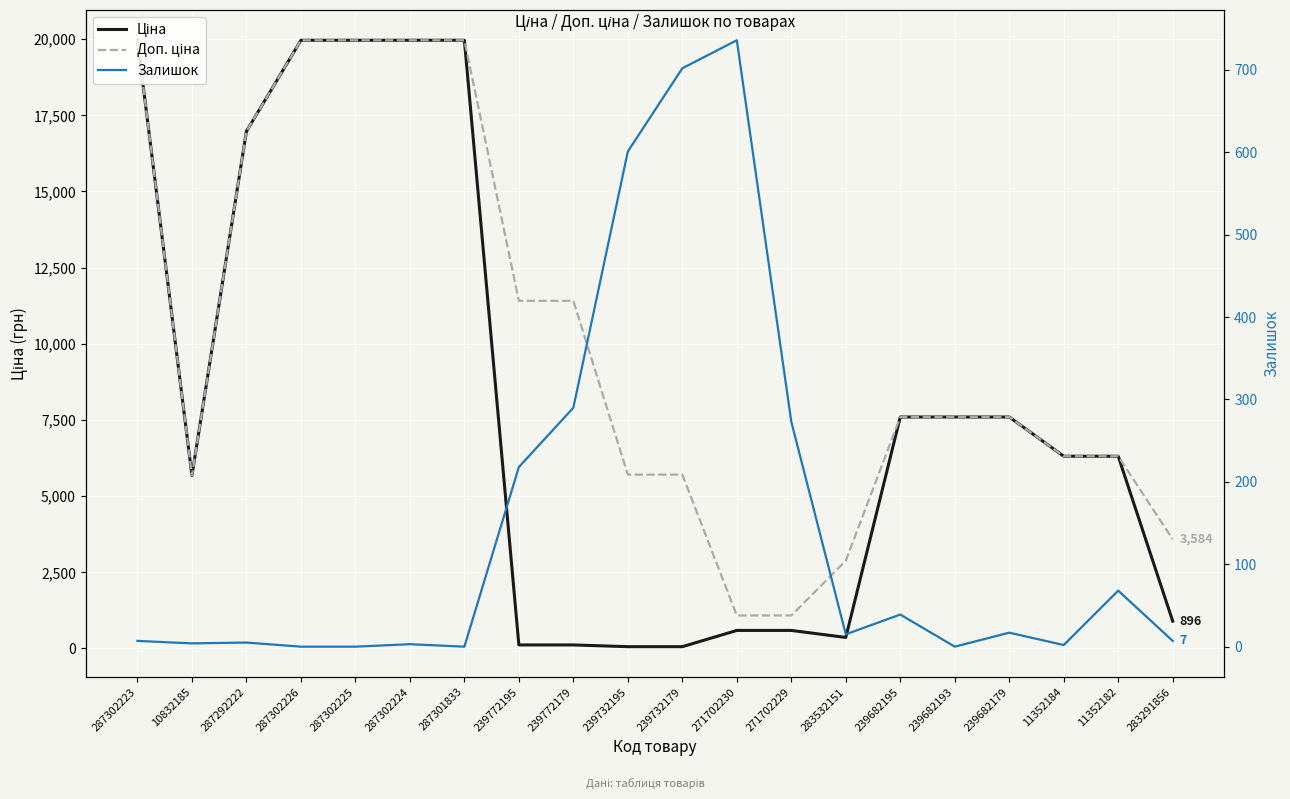

What is the lowest value of the Доп. ціна series?

1081.7